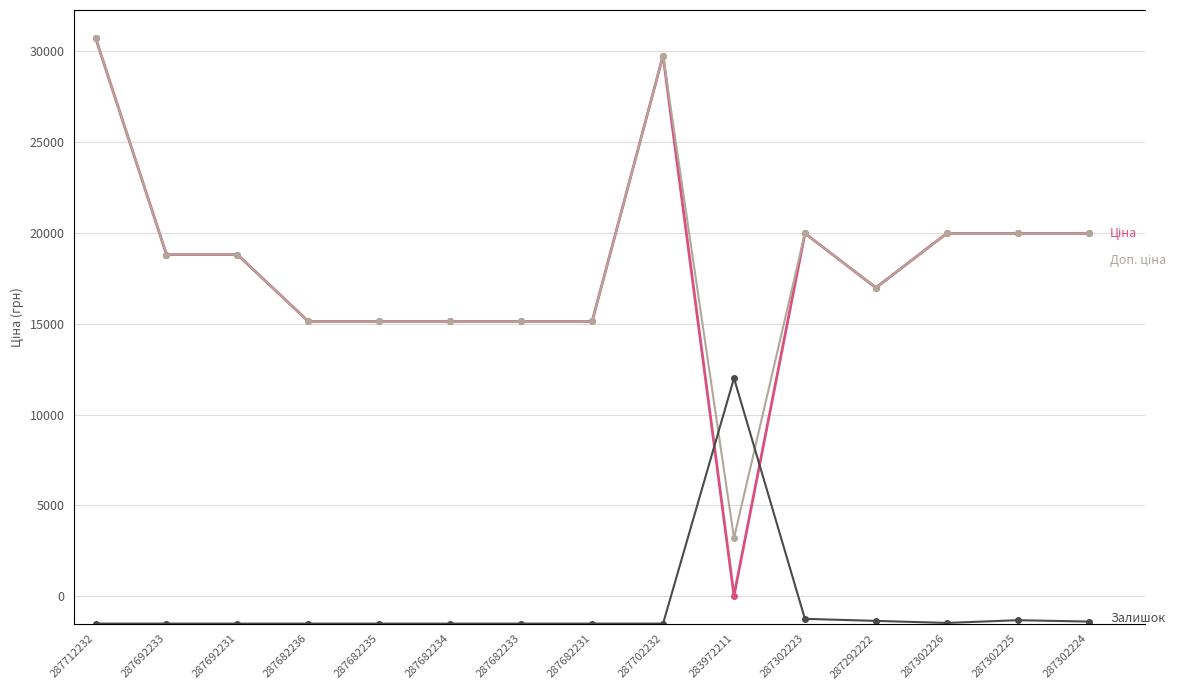

In Залишок, how many points are lower than both neighbors (excluding endpoints)?

1